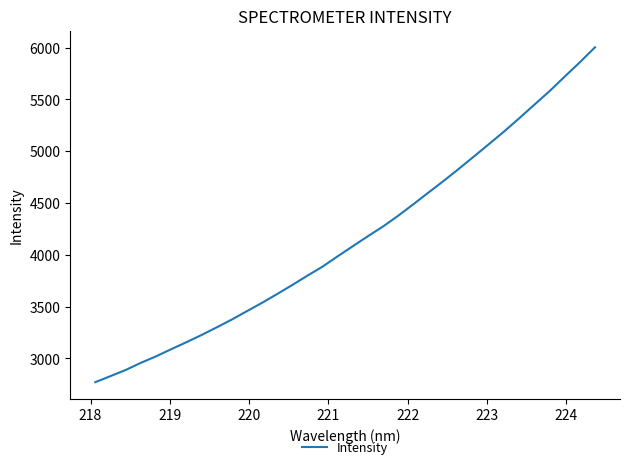

What is the minimum value shown in the chart?

2769.9